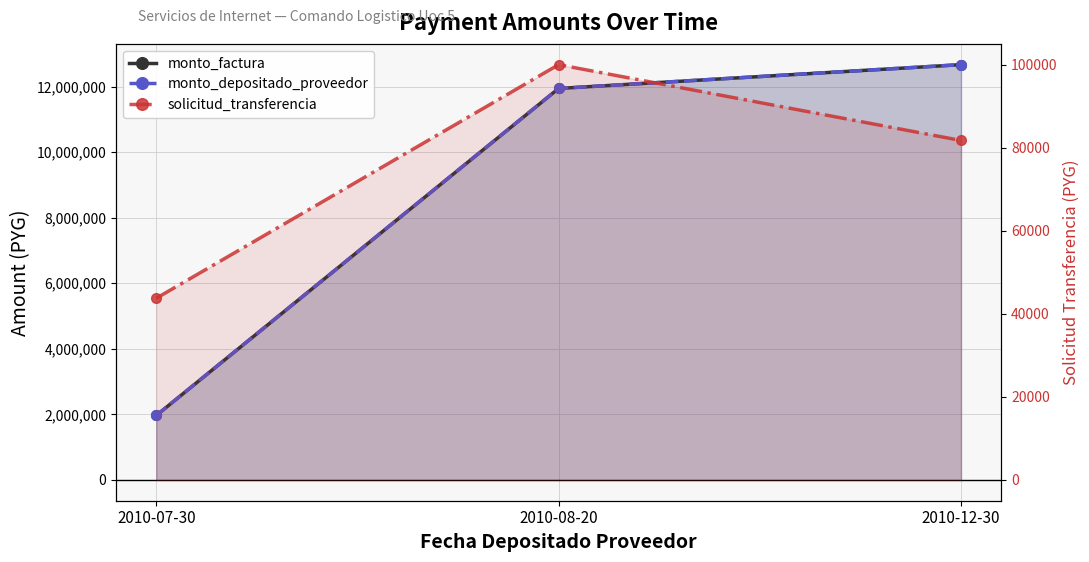

What is the difference between the maximum and minimum values in the monto_factura series?

10699944